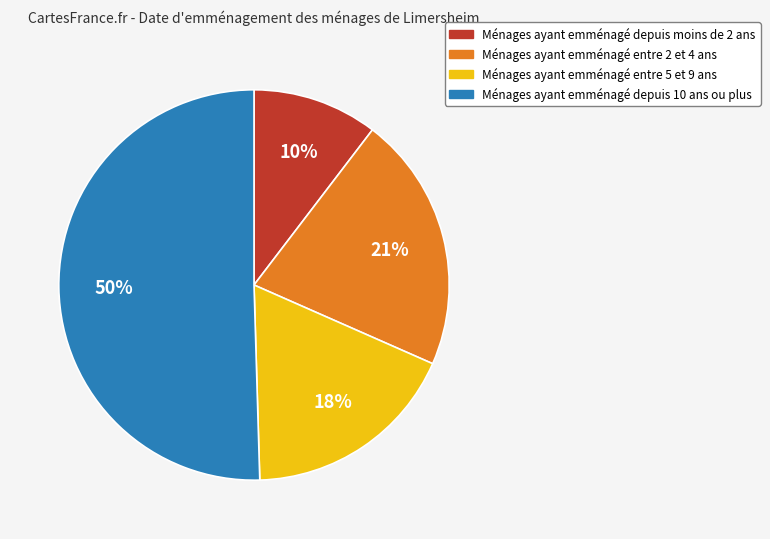

Count the number of slices in the pie.

4